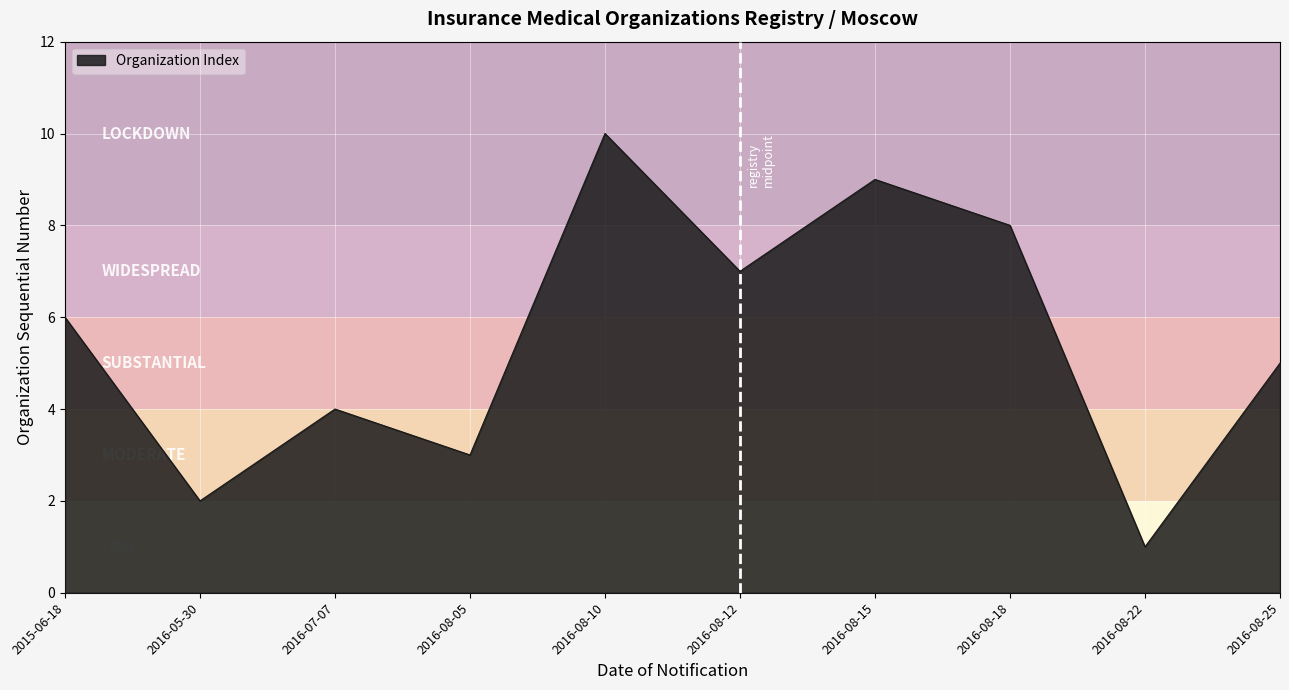

How many lines are shown in the chart?

1